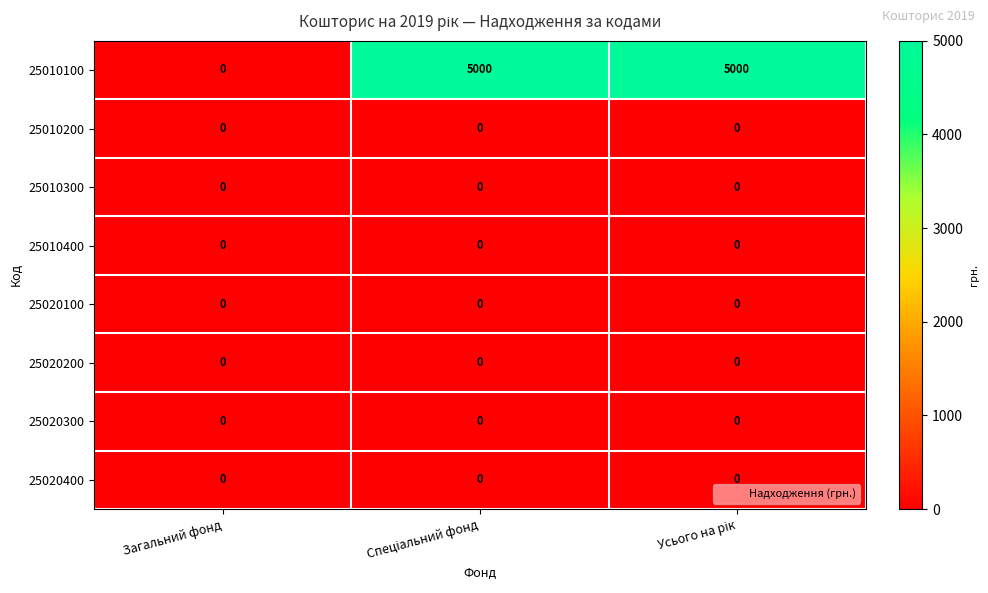

Which series has the largest range (max minus min)?

25010100